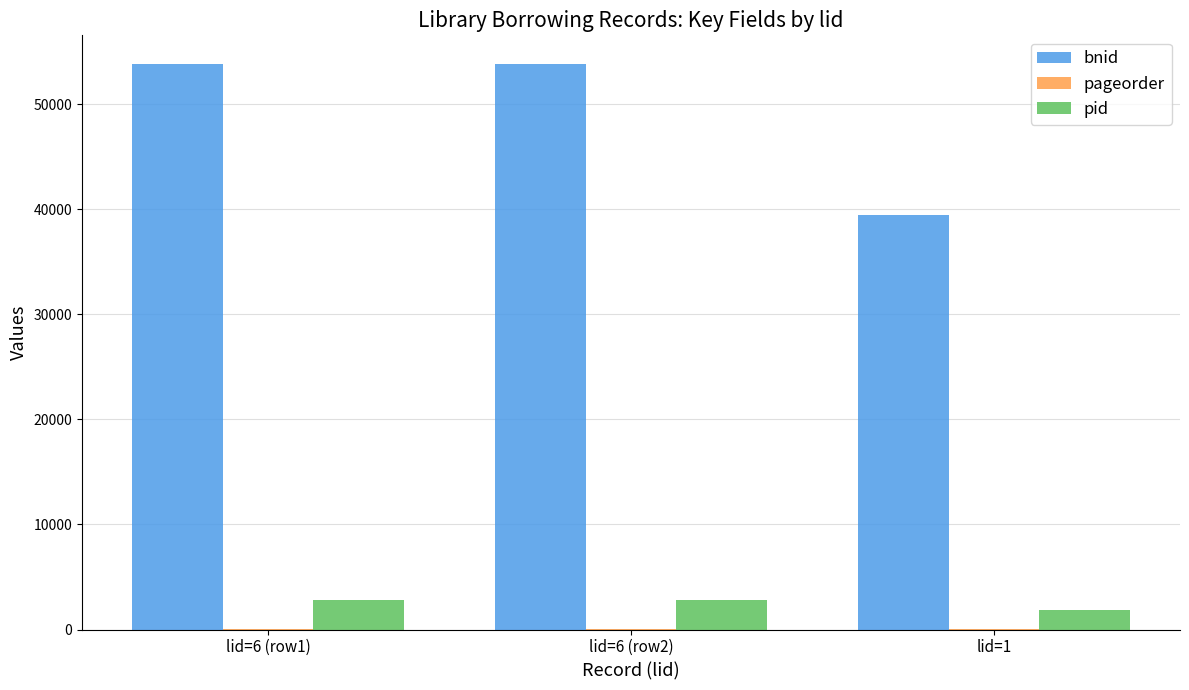

What is the sum of all bnid values?

147187